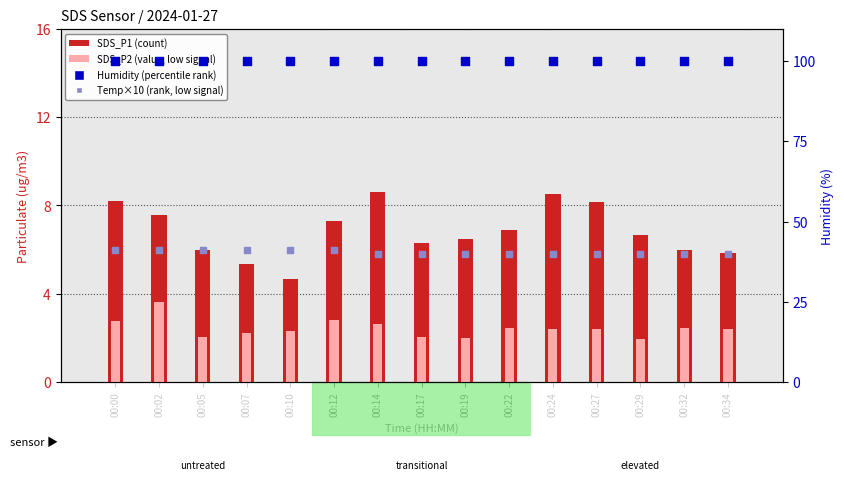

Is the value of SDS_P2 at 00:00 greater than the value of SDS_P1 at 00:27?

No